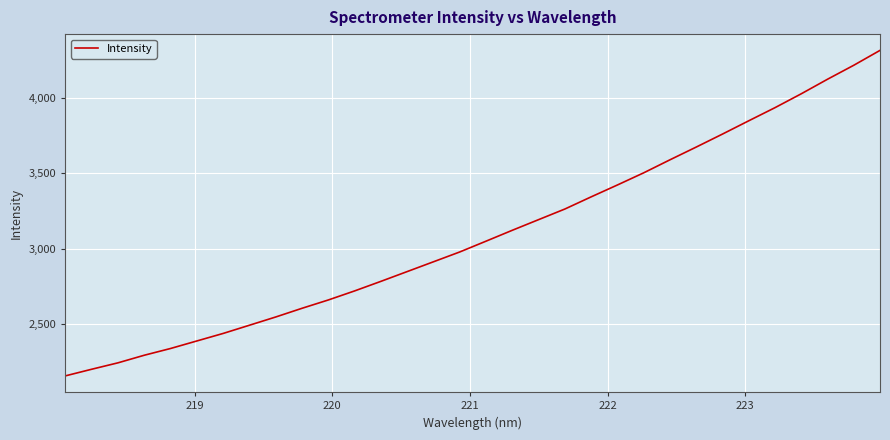

What is the maximum value shown in the chart?

4318.8